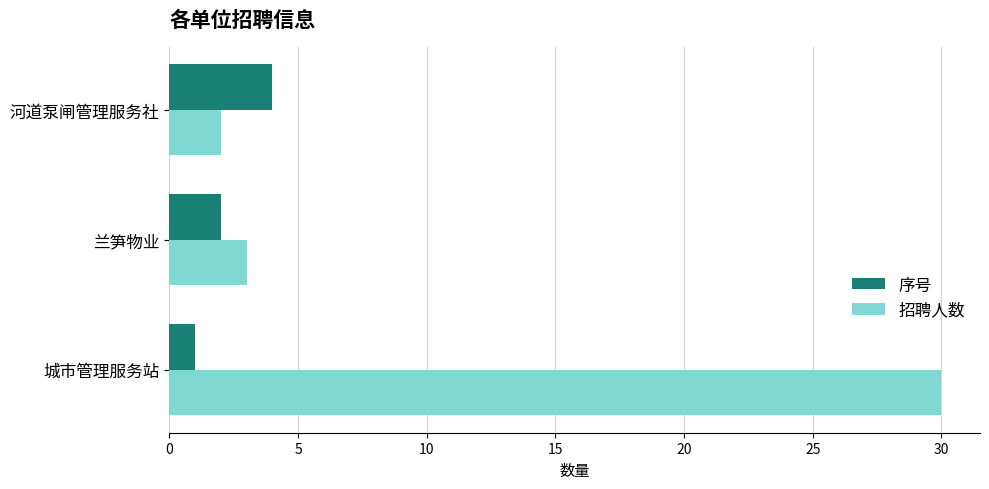

What is the difference between the highest and lowest values at 城市管理服务站?

29